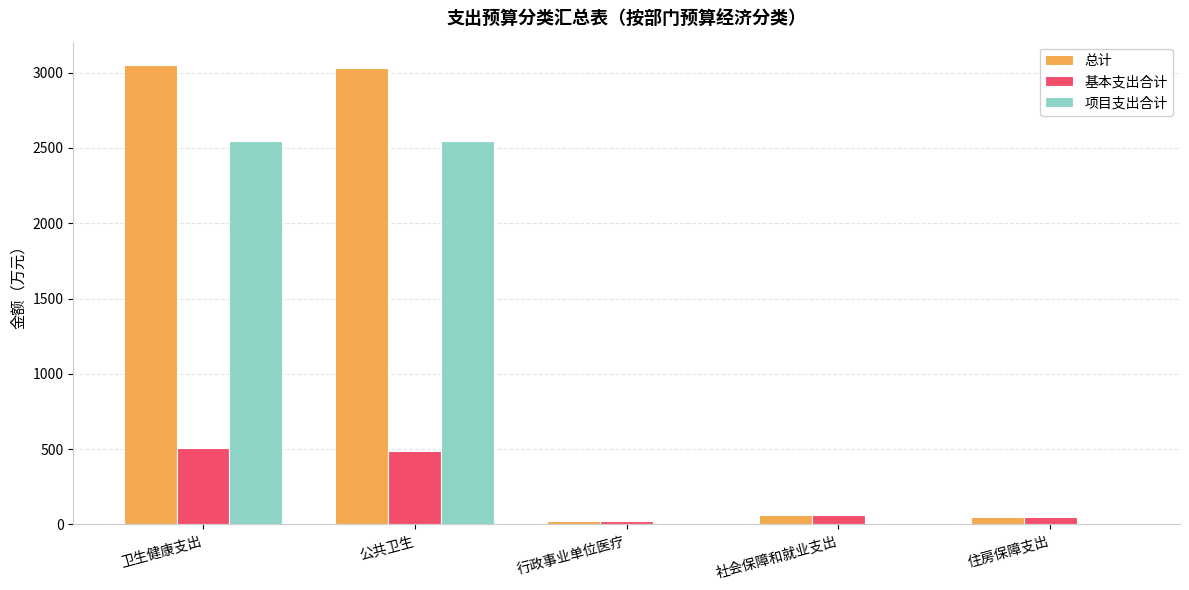

Is the value of 总计 at 住房保障支出 greater than the value of 项目支出合计 at 公共卫生?

No